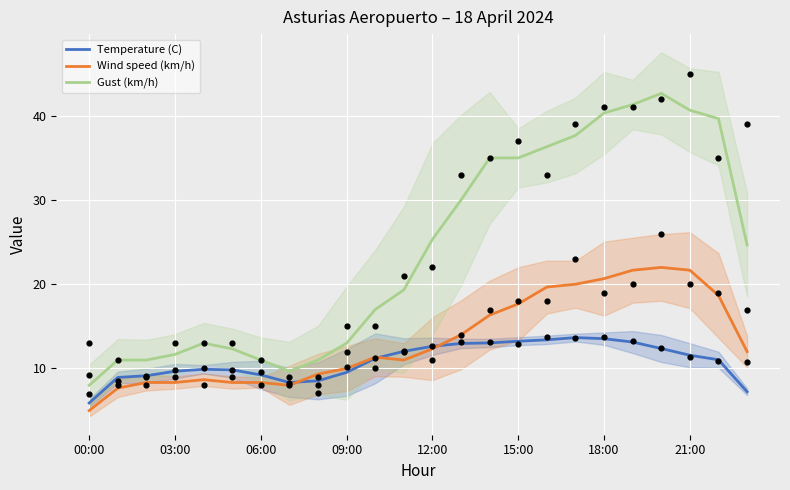

Which series reaches the maximum Y coordinate?

Gust (km/h)